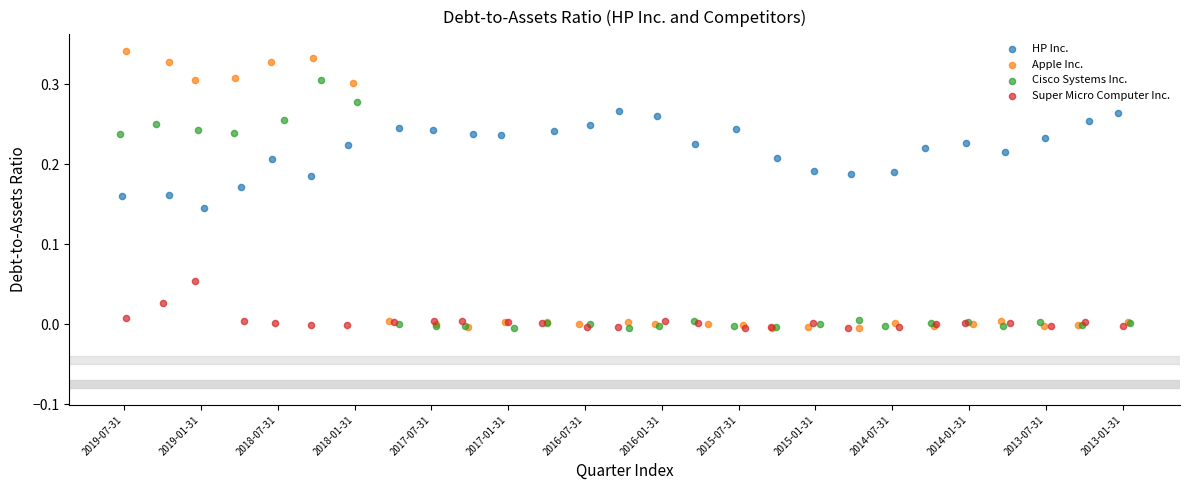

Which series reaches the maximum Y coordinate?

Apple Inc.